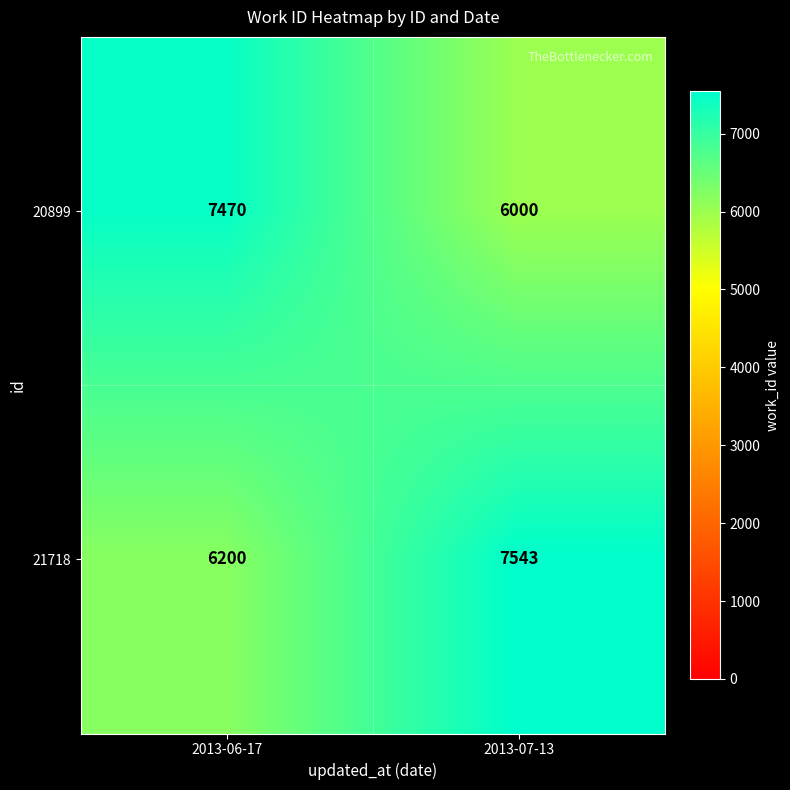

Rank the series at 2013-07-13 from lowest to highest value.

20899, 21718